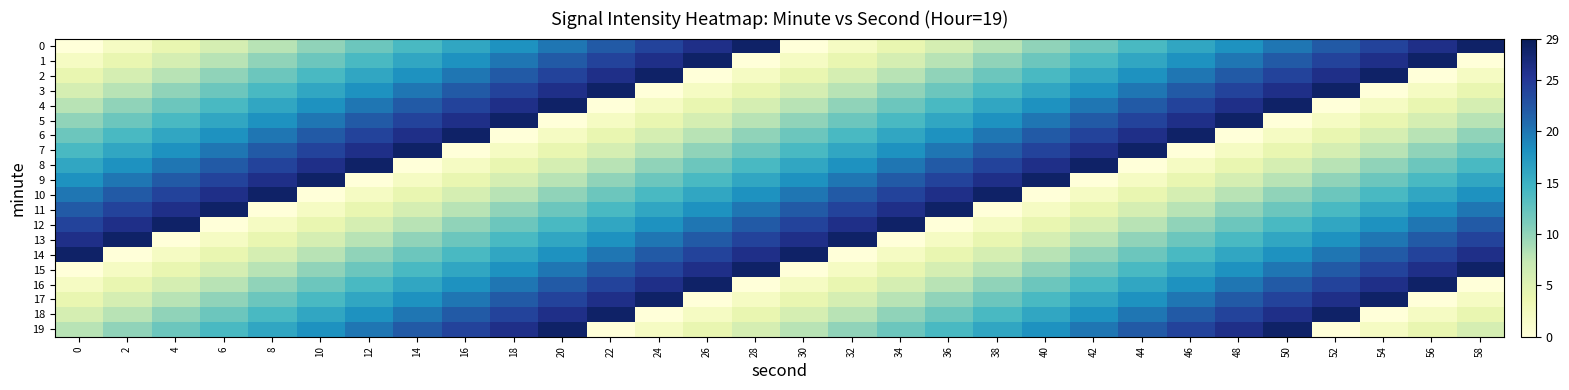

Reading right to left, extract all data points from this chart.

0: 58=28	56=26	54=24	52=22	50=20	48=18	46=16	44=14	42=12	40=10	38=8	36=6	34=4	32=2	30=0	28=28	26=26	24=24	22=22	20=20	18=18	16=16	14=14	12=12	10=10	8=8	6=6	4=4	2=2	0=0
1: 58=0	56=28	54=26	52=24	50=22	48=20	46=18	44=16	42=14	40=12	38=10	36=8	34=6	32=4	30=2	28=0	26=28	24=26	22=24	20=22	18=20	16=18	14=16	12=14	10=12	8=10	6=8	4=6	2=4	0=2
2: 58=2	56=0	54=28	52=26	50=24	48=22	46=20	44=18	42=16	40=14	38=12	36=10	34=8	32=6	30=4	28=2	26=0	24=28	22=26	20=24	18=22	16=20	14=18	12=16	10=14	8=12	6=10	4=8	2=6	0=4
3: 58=4	56=2	54=0	52=28	50=26	48=24	46=22	44=20	42=18	40=16	38=14	36=12	34=10	32=8	30=6	28=4	26=2	24=0	22=28	20=26	18=24	16=22	14=20	12=18	10=16	8=14	6=12	4=10	2=8	0=6
4: 58=6	56=4	54=2	52=0	50=28	48=26	46=24	44=22	42=20	40=18	38=16	36=14	34=12	32=10	30=8	28=6	26=4	24=2	22=0	20=28	18=26	16=24	14=22	12=20	10=18	8=16	6=14	4=12	2=10	0=8
5: 58=8	56=6	54=4	52=2	50=0	48=28	46=26	44=24	42=22	40=20	38=18	36=16	34=14	32=12	30=10	28=8	26=6	24=4	22=2	20=0	18=28	16=26	14=24	12=22	10=20	8=18	6=16	4=14	2=12	0=10
6: 58=10	56=8	54=6	52=4	50=2	48=0	46=28	44=26	42=24	40=22	38=20	36=18	34=16	32=14	30=12	28=10	26=8	24=6	22=4	20=2	18=0	16=28	14=26	12=24	10=22	8=20	6=18	4=16	2=14	0=12
7: 58=12	56=10	54=8	52=6	50=4	48=2	46=0	44=28	42=26	40=24	38=22	36=20	34=18	32=16	30=14	28=12	26=10	24=8	22=6	20=4	18=2	16=0	14=28	12=26	10=24	8=22	6=20	4=18	2=16	0=14
8: 58=14	56=12	54=10	52=8	50=6	48=4	46=2	44=0	42=28	40=26	38=24	36=22	34=20	32=18	30=16	28=14	26=12	24=10	22=8	20=6	18=4	16=2	14=0	12=28	10=26	8=24	6=22	4=20	2=18	0=16
9: 58=16	56=14	54=12	52=10	50=8	48=6	46=4	44=2	42=0	40=28	38=26	36=24	34=22	32=20	30=18	28=16	26=14	24=12	22=10	20=8	18=6	16=4	14=2	12=0	10=28	8=26	6=24	4=22	2=20	0=18
10: 58=18	56=16	54=14	52=12	50=10	48=8	46=6	44=4	42=2	40=0	38=28	36=26	34=24	32=22	30=20	28=18	26=16	24=14	22=12	20=10	18=8	16=6	14=4	12=2	10=0	8=28	6=26	4=24	2=22	0=20
11: 58=20	56=18	54=16	52=14	50=12	48=10	46=8	44=6	42=4	40=2	38=0	36=28	34=26	32=24	30=22	28=20	26=18	24=16	22=14	20=12	18=10	16=8	14=6	12=4	10=2	8=0	6=28	4=26	2=24	0=22
12: 58=22	56=20	54=18	52=16	50=14	48=12	46=10	44=8	42=6	40=4	38=2	36=0	34=28	32=26	30=24	28=22	26=20	24=18	22=16	20=14	18=12	16=10	14=8	12=6	10=4	8=2	6=0	4=28	2=26	0=24
13: 58=24	56=22	54=20	52=18	50=16	48=14	46=12	44=10	42=8	40=6	38=4	36=2	34=0	32=28	30=26	28=24	26=22	24=20	22=18	20=16	18=14	16=12	14=10	12=8	10=6	8=4	6=2	4=0	2=28	0=26
14: 58=26	56=24	54=22	52=20	50=18	48=16	46=14	44=12	42=10	40=8	38=6	36=4	34=2	32=0	30=28	28=26	26=24	24=22	22=20	20=18	18=16	16=14	14=12	12=10	10=8	8=6	6=4	4=2	2=0	0=28
15: 58=28	56=26	54=24	52=22	50=20	48=18	46=16	44=14	42=12	40=10	38=8	36=6	34=4	32=2	30=0	28=28	26=26	24=24	22=22	20=20	18=18	16=16	14=14	12=12	10=10	8=8	6=6	4=4	2=2	0=0
16: 58=0	56=28	54=26	52=24	50=22	48=20	46=18	44=16	42=14	40=12	38=10	36=8	34=6	32=4	30=2	28=0	26=28	24=26	22=24	20=22	18=20	16=18	14=16	12=14	10=12	8=10	6=8	4=6	2=4	0=2
17: 58=2	56=0	54=28	52=26	50=24	48=22	46=20	44=18	42=16	40=14	38=12	36=10	34=8	32=6	30=4	28=2	26=0	24=28	22=26	20=24	18=22	16=20	14=18	12=16	10=14	8=12	6=10	4=8	2=6	0=4
18: 58=4	56=2	54=0	52=28	50=26	48=24	46=22	44=20	42=18	40=16	38=14	36=12	34=10	32=8	30=6	28=4	26=2	24=0	22=28	20=26	18=24	16=22	14=20	12=18	10=16	8=14	6=12	4=10	2=8	0=6
19: 58=6	56=4	54=2	52=0	50=28	48=26	46=24	44=22	42=20	40=18	38=16	36=14	34=12	32=10	30=8	28=6	26=4	24=2	22=0	20=28	18=26	16=24	14=22	12=20	10=18	8=16	6=14	4=12	2=10	0=8